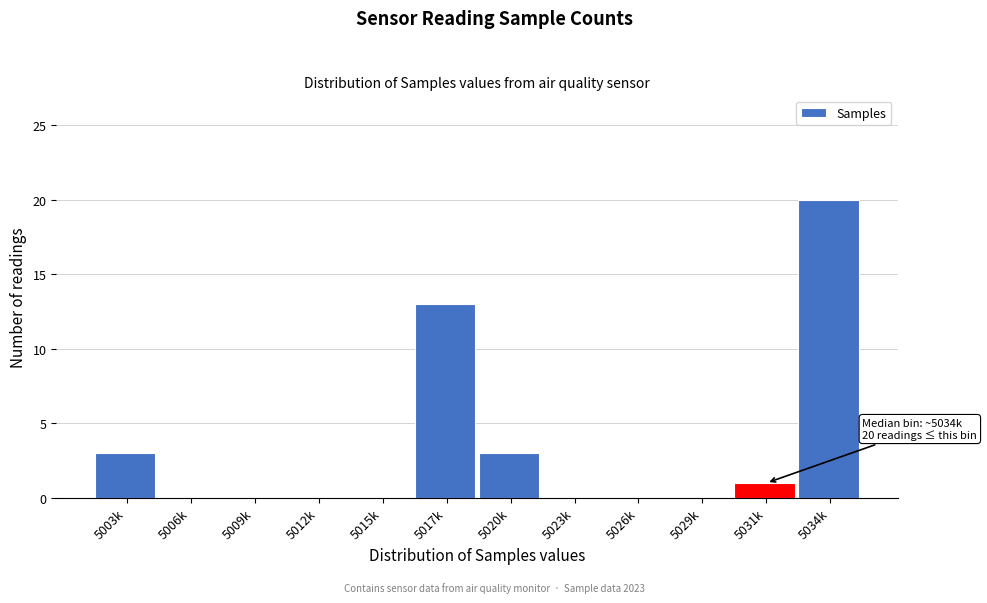

Reading right to left, list all the values displayed in this chart.

5034k=20	5031k=1	5029k=0	5026k=0	5023k=0	5020k=3	5017k=13	5015k=0	5012k=0	5009k=0	5006k=0	5003k=3